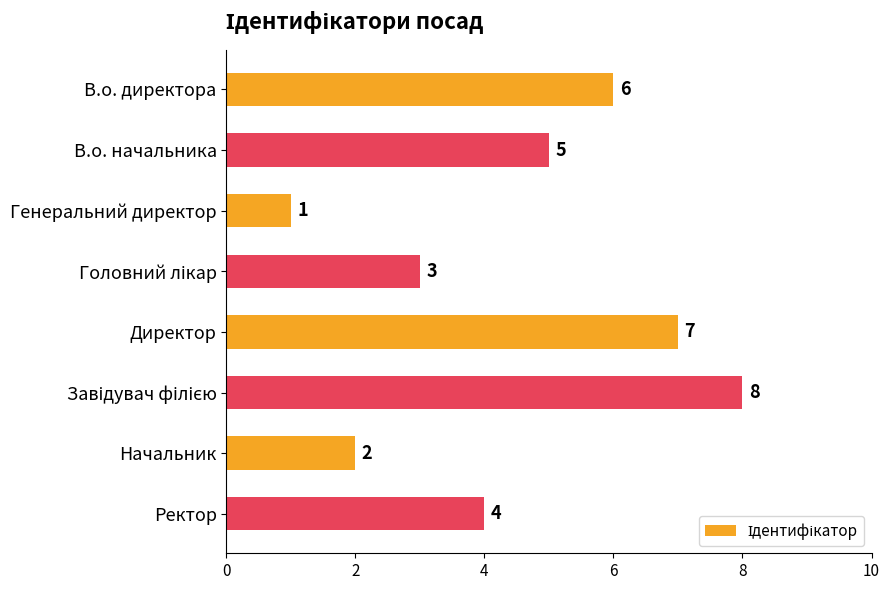

What is the smallest value displayed?

1